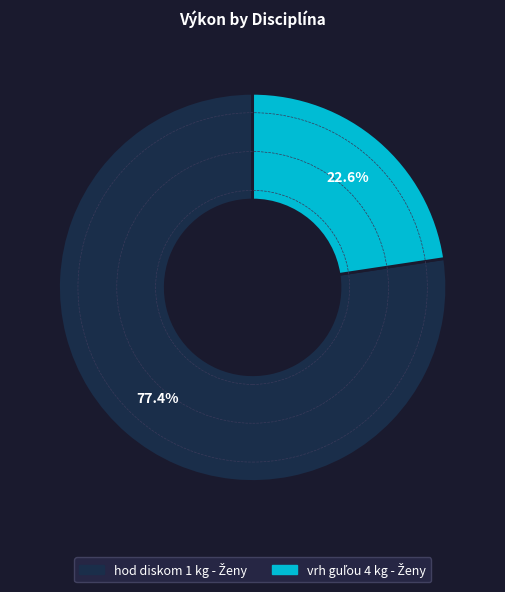

Is there any slice that represents more than half of the pie?

Yes